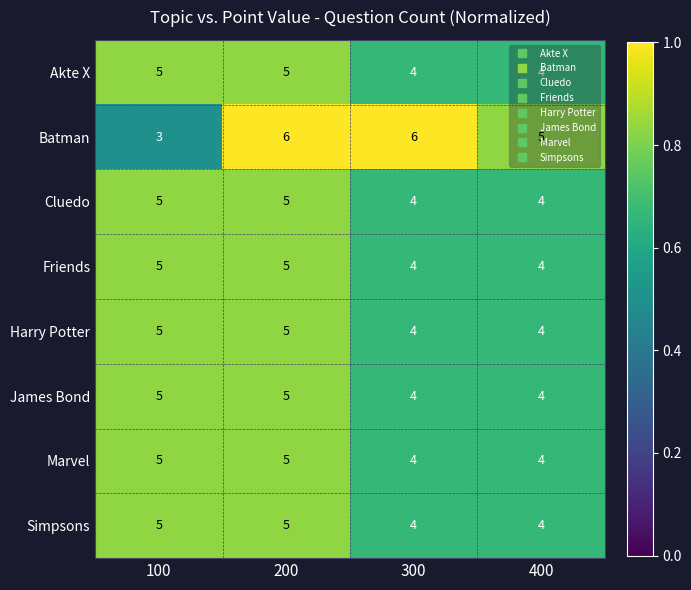

The value of James Bond at 400 is 2. True or false?

False